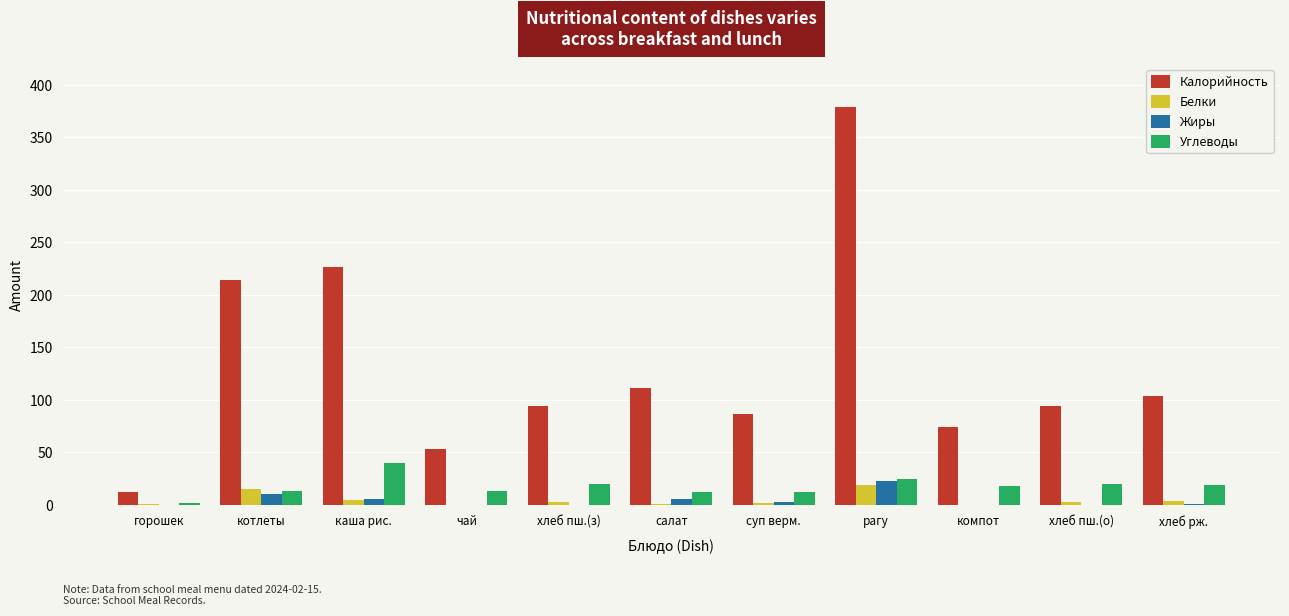

What is the sum of all Белки values?

53.2